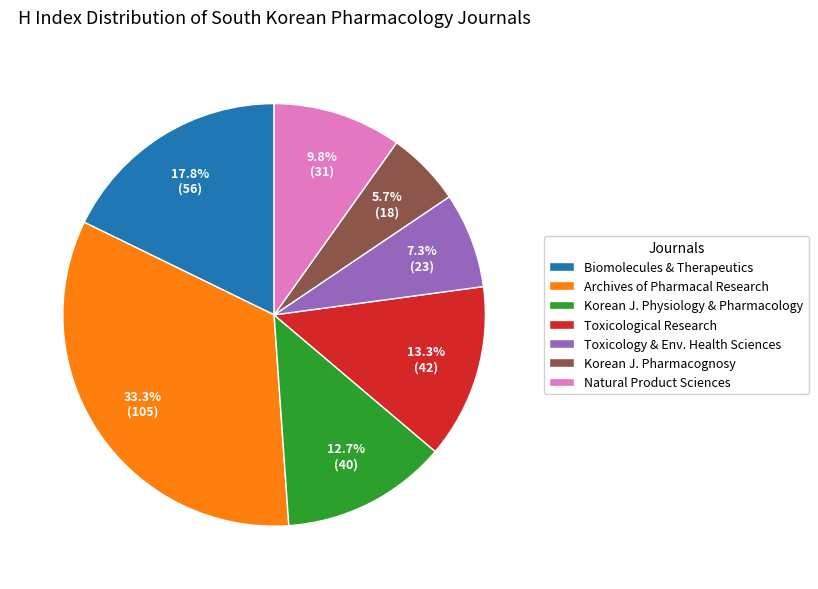

Does any single category account for the majority?

No